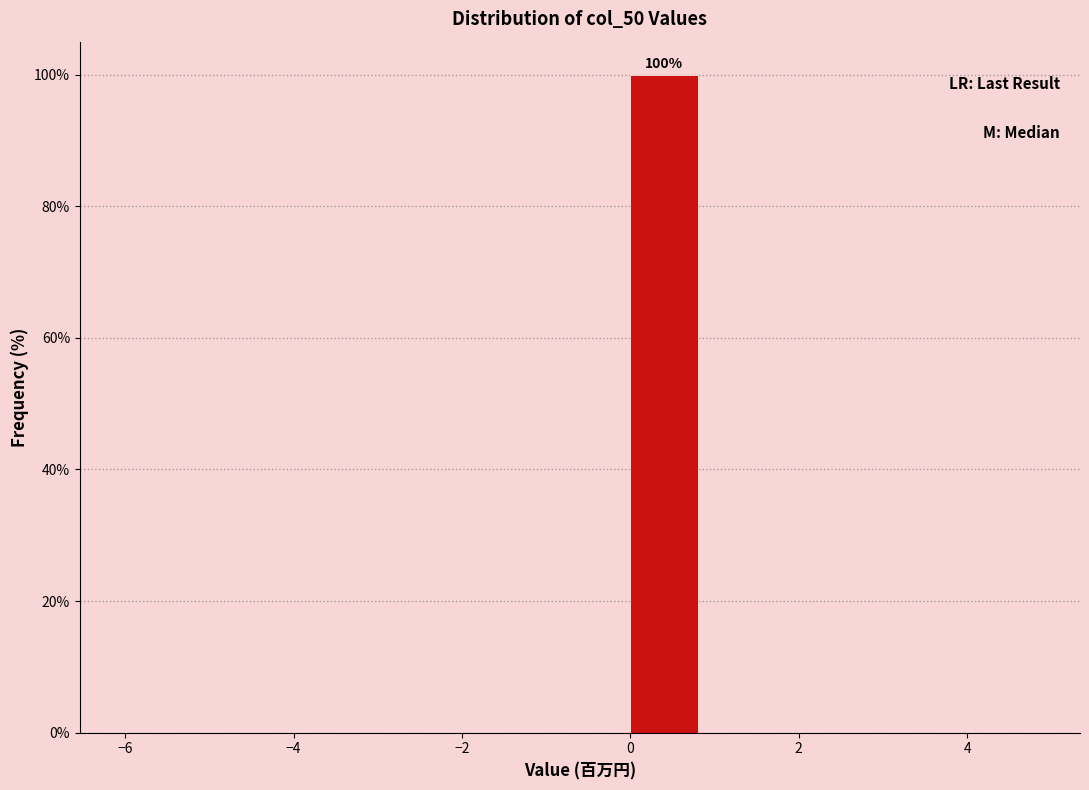

Which range on the x-axis has the tallest bar?

0 to 1